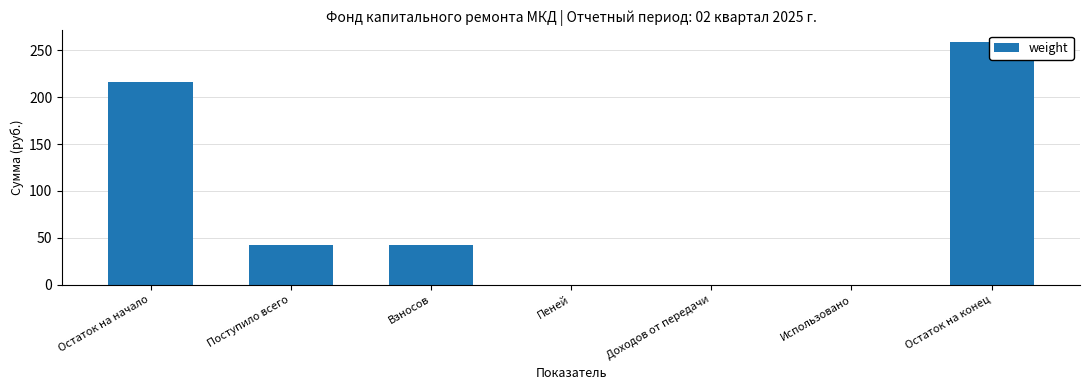

How many values exceed 42?

4